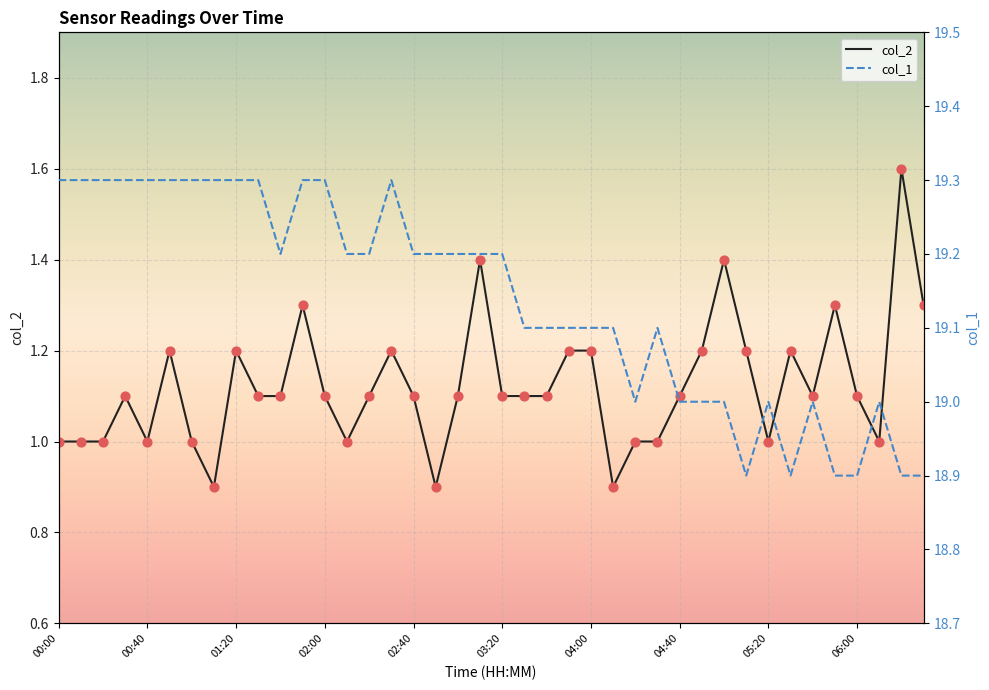

What is the minimum value for col_2?

0.9